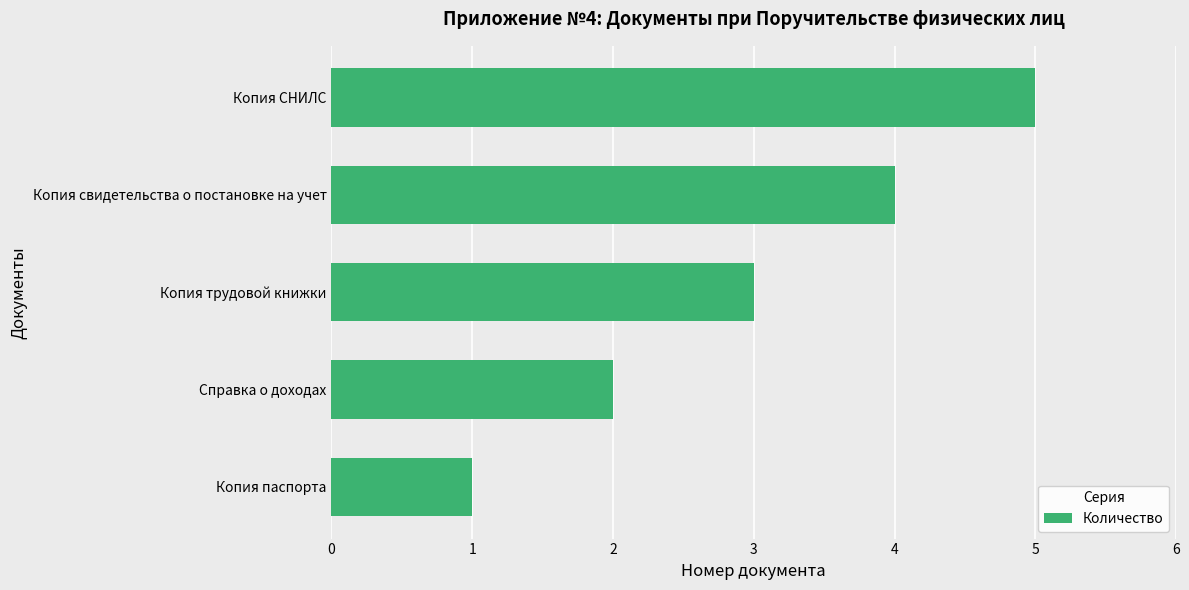

Which category has the highest value across all series?

Копия СНИЛС